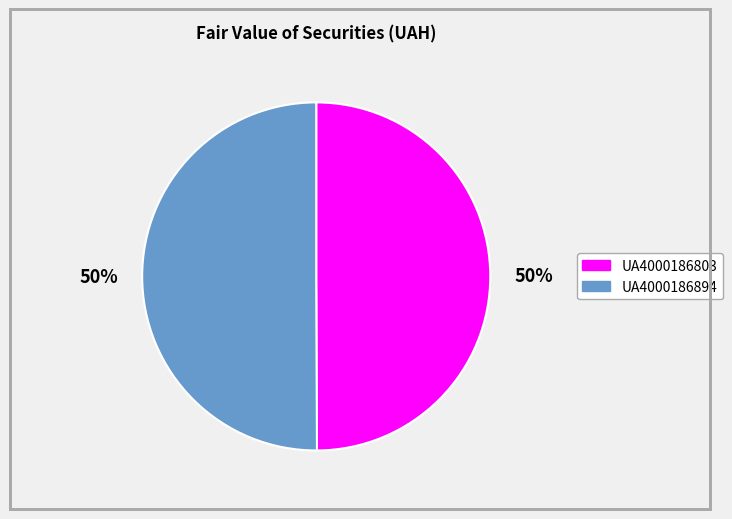

How many slices are in this pie chart?

2